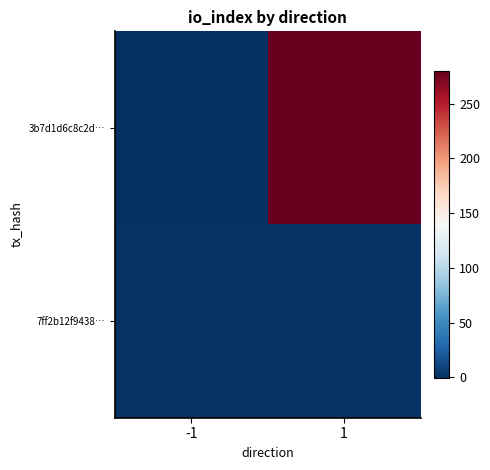

Which series has the largest range (max minus min)?

3b7d1d6c8c2d…